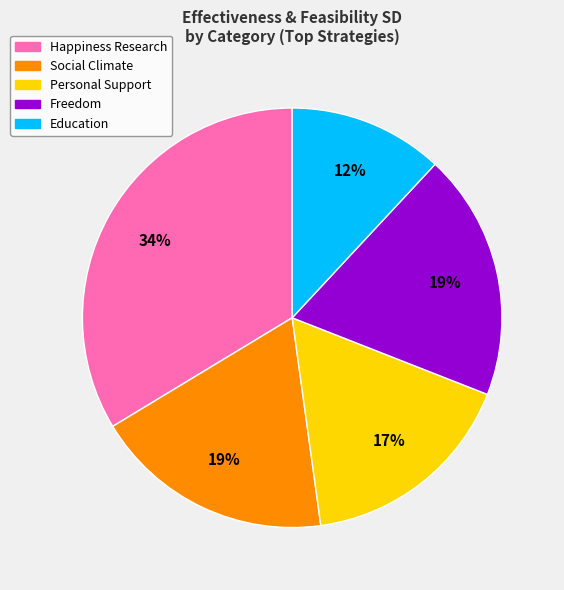

Is there any slice that represents more than half of the pie?

No